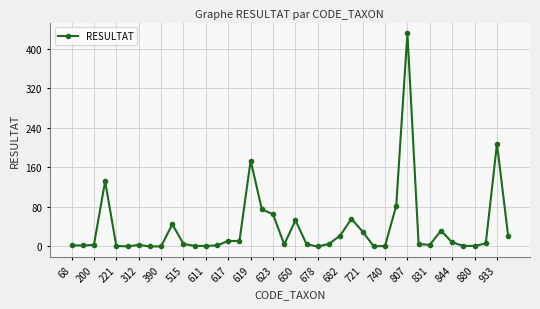

True or false: there are more than 2 points higher than both neighbors.

True